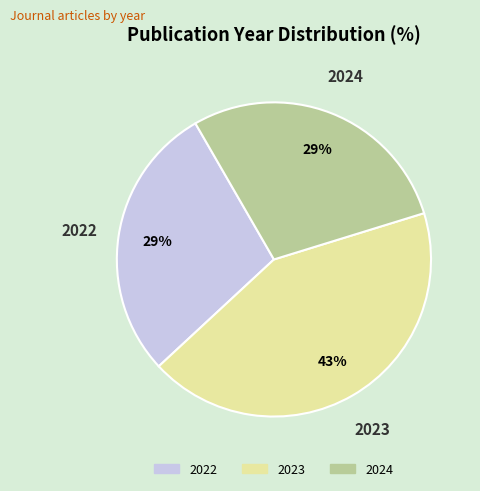

To the nearest percent, what is the difference between the largest and smallest slice percentages?

14%